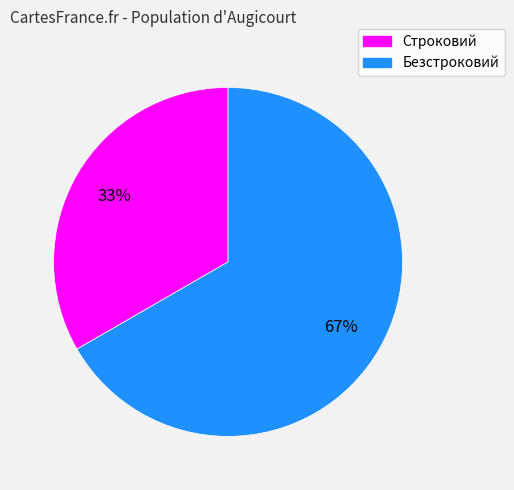

The Строковий slice represents 33% of the pie. True or false?

True